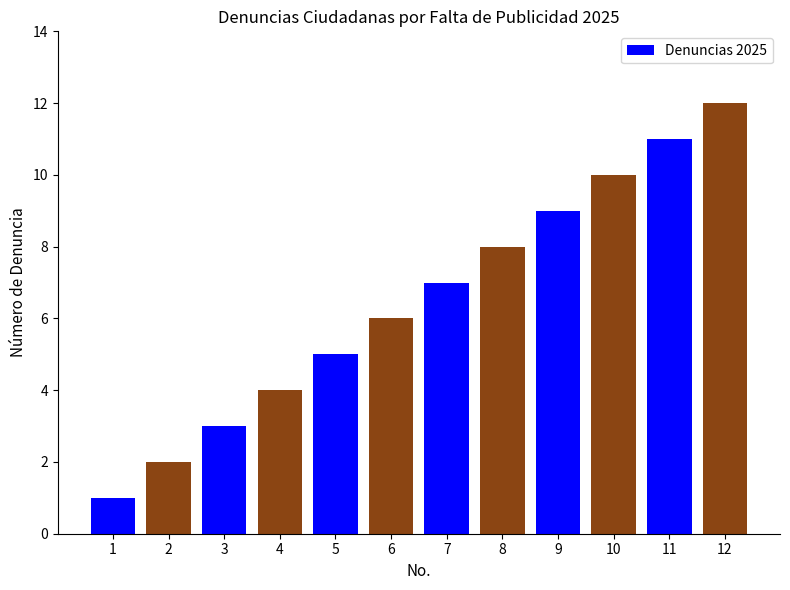

Which has a higher value, 3 or 1?

3